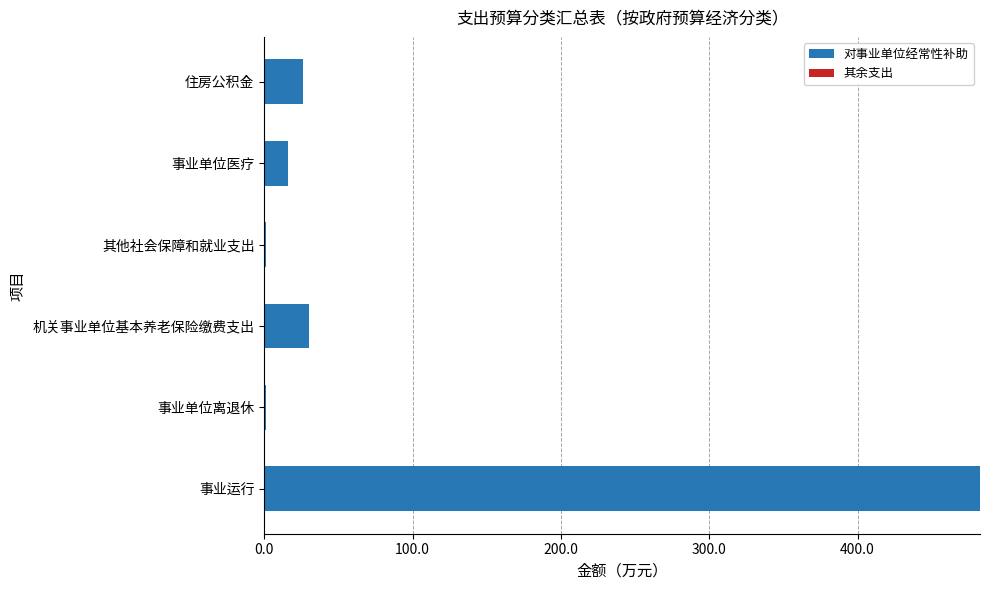

What is the maximum value shown in the chart?

482.5